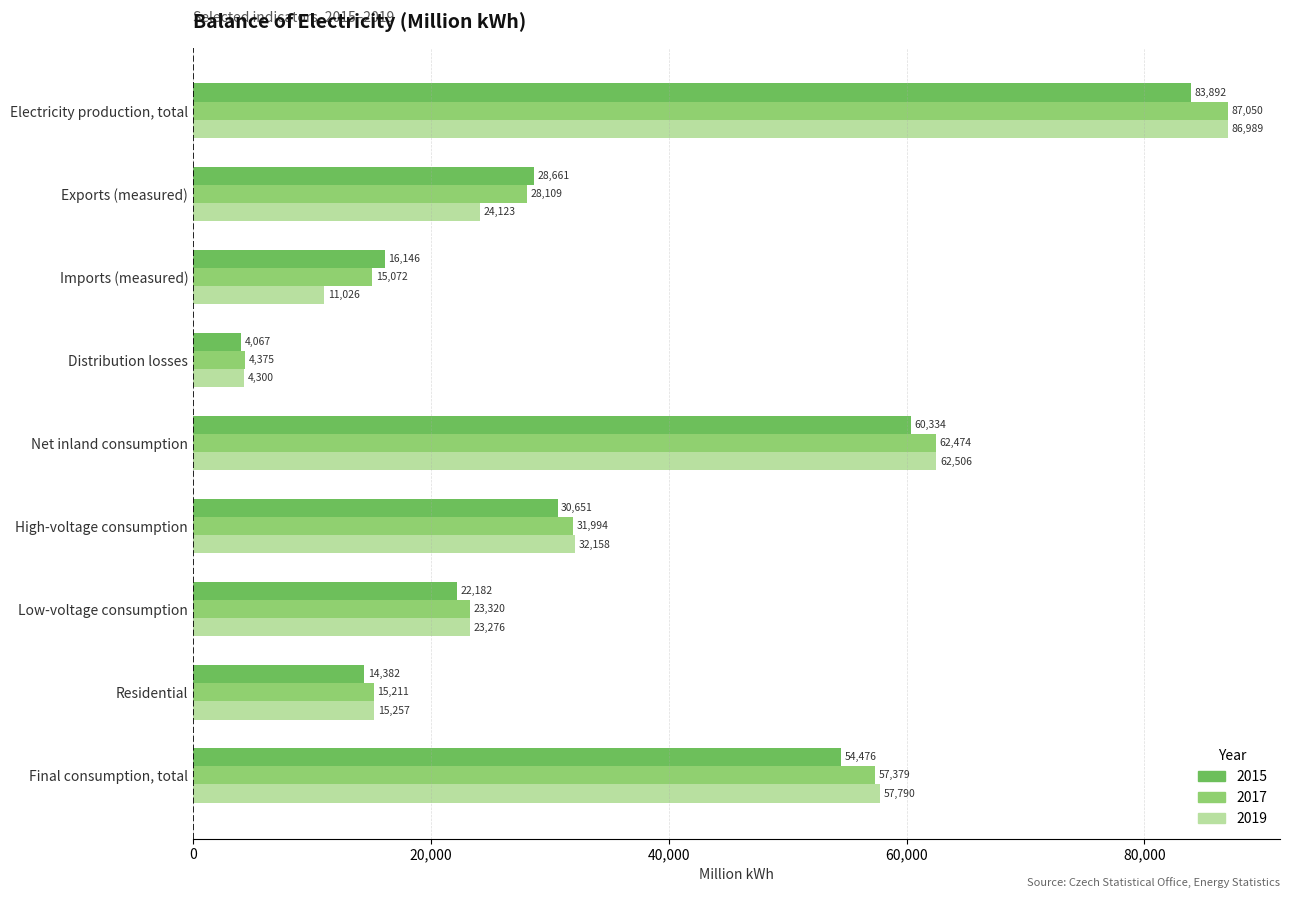

Which series has the widest spread of values?

2019